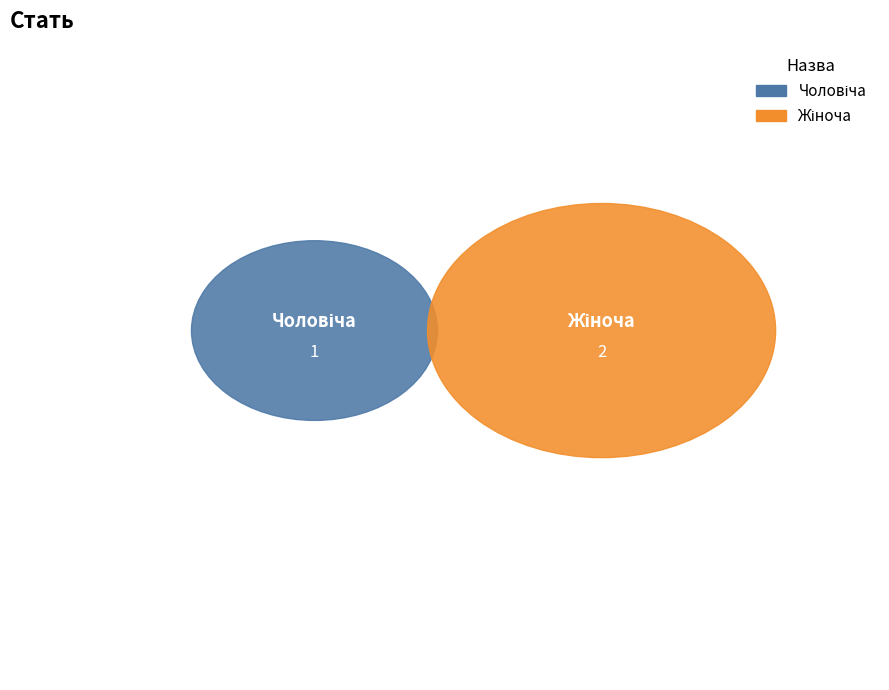

Which category accounts for the majority?

Жіноча